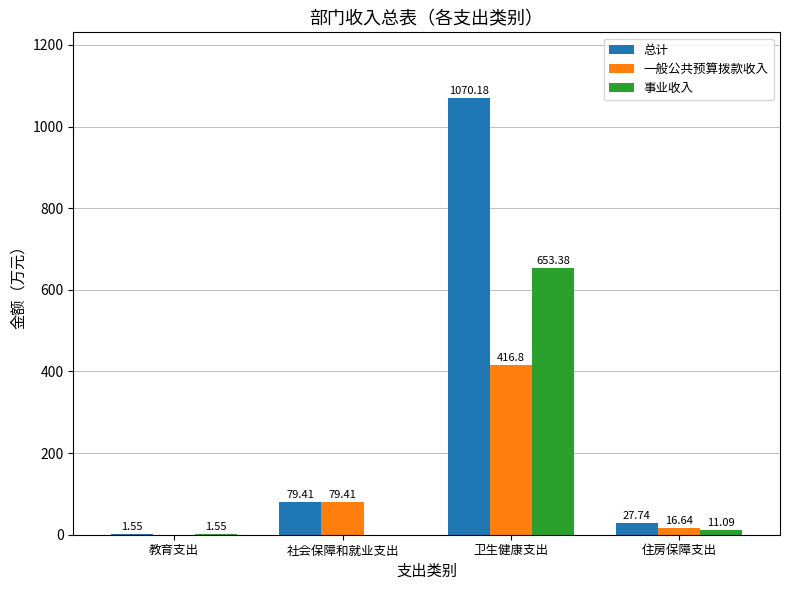

Are the bars horizontal?

No